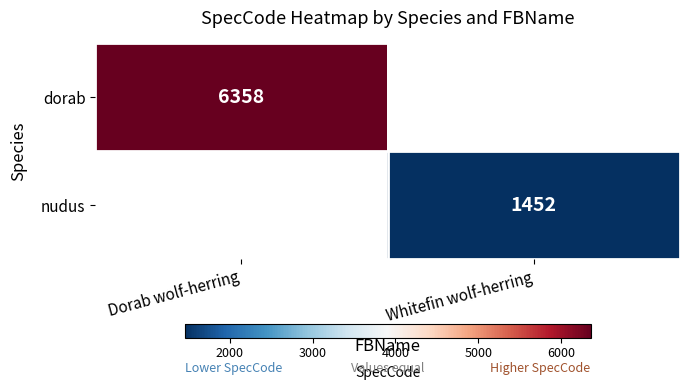

The value of nudus at Whitefin wolf-herring is 2562. True or false?

False